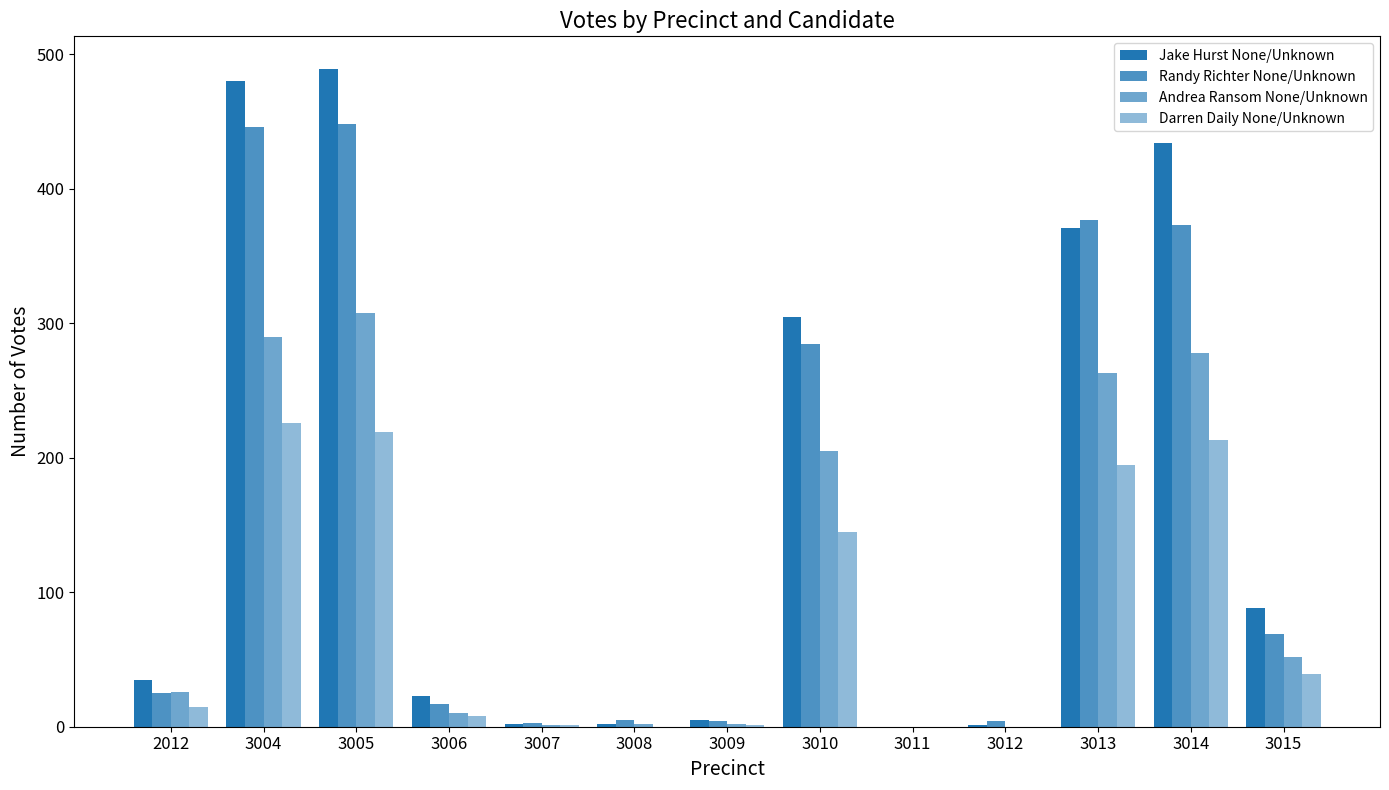

What value does the Jake Hurst None/Unknown series have at 3005, to the nearest 50?

500